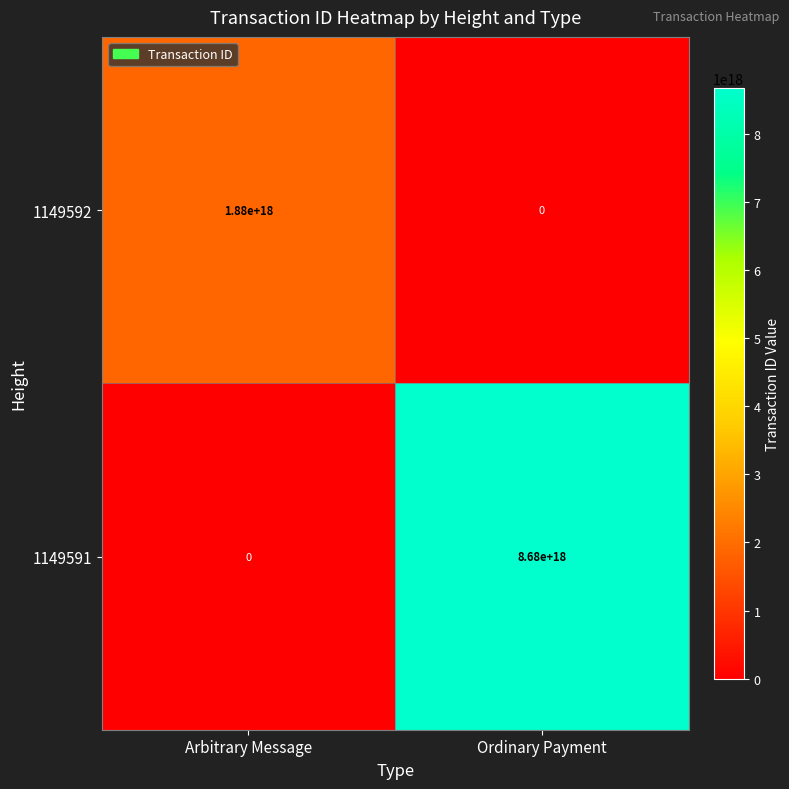

Which category has the highest value in the 1149591 series?

Ordinary Payment